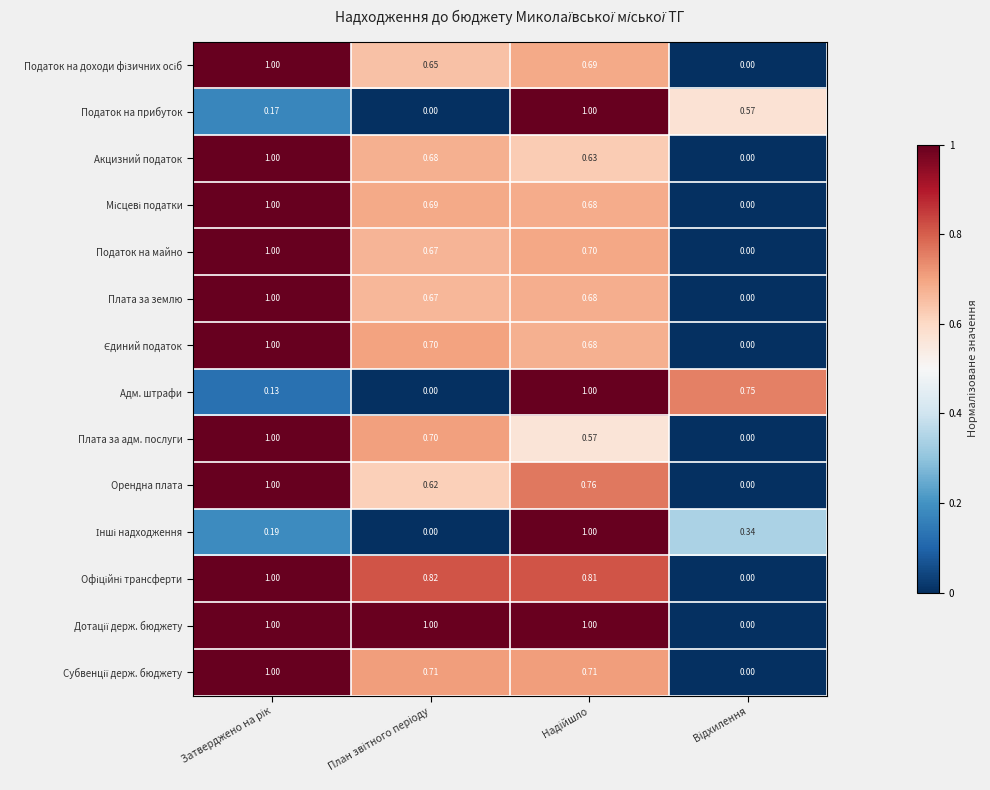

Count the number of data series in this chart.

14